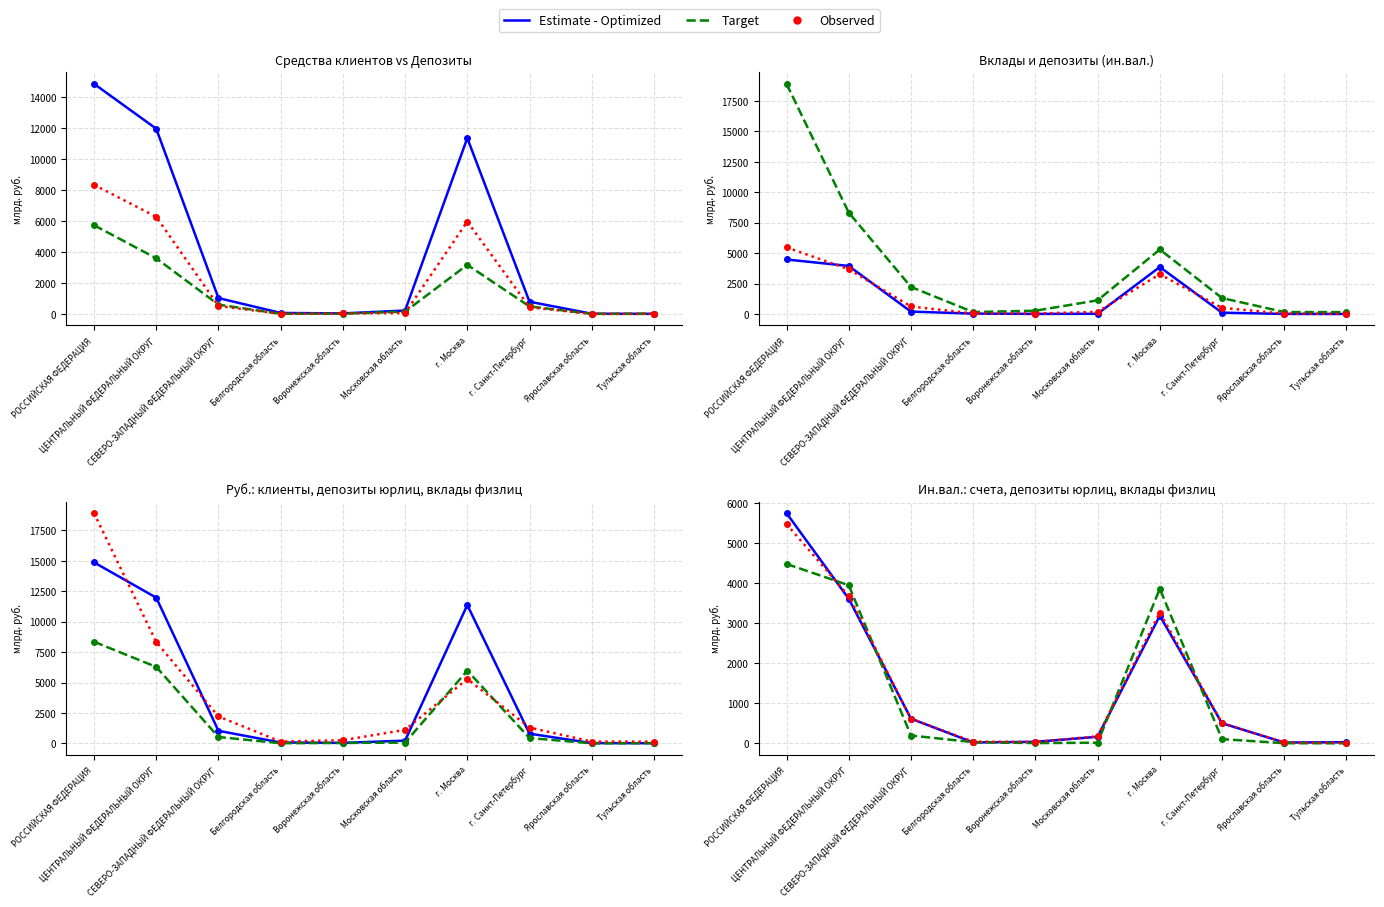

What is the average value of the Вклады физлиц (руб.) series?

3791.9